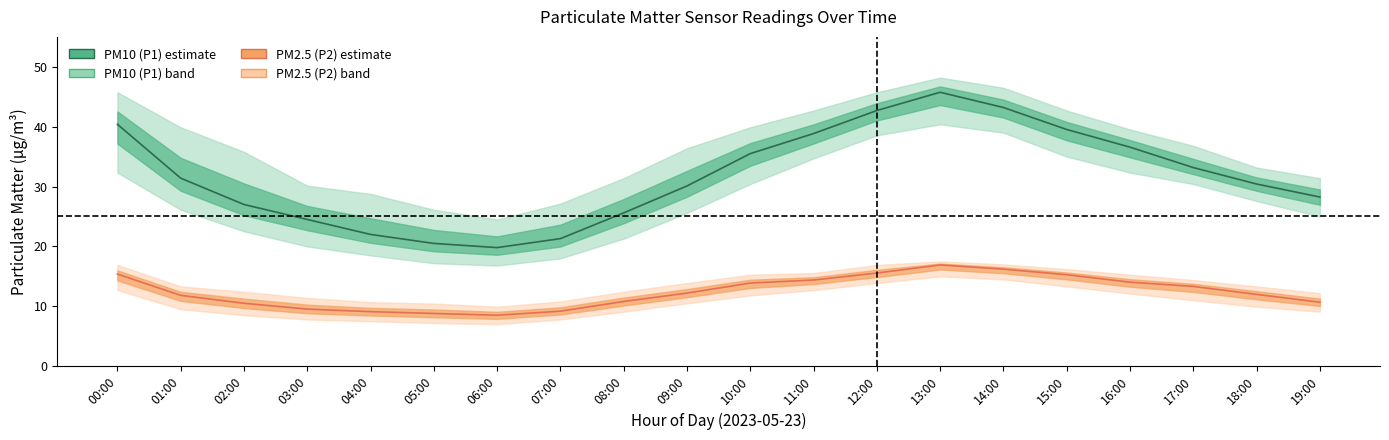

Reading left to right, transcribe all the data shown in this chart.

PM10 (P1): 40.4	31.4	27.0	24.5	22.0	20.5	19.8	21.3	25.6	30.1	35.5	38.9	42.7	45.8	43.2	39.5	36.6	33.2	30.4	28.2
PM2.5 (P2): 15.4	11.8	10.5	9.5	9.1	8.8	8.5	9.2	10.8	12.2	13.9	14.4	15.6	16.9	16.2	15.3	14.0	13.3	12.0	10.7